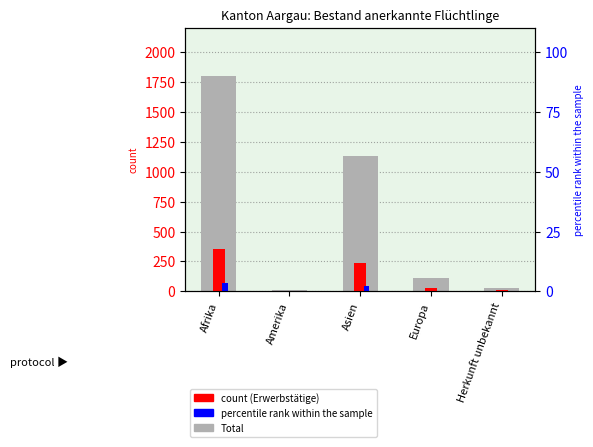

What is the total value across all series at Europa?

149